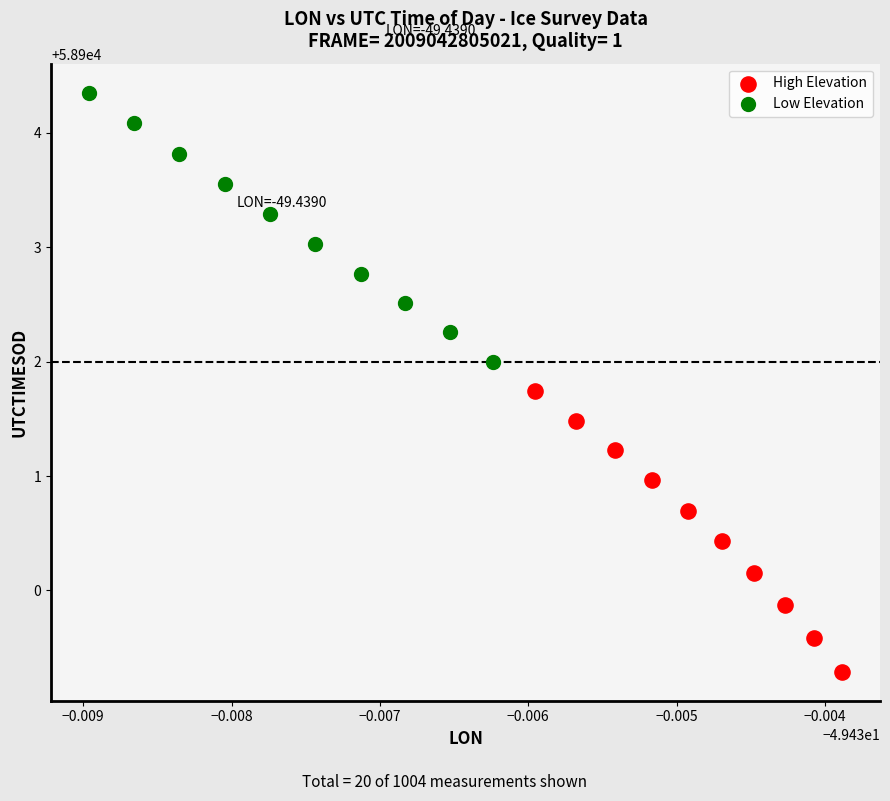

Which series has the widest spread of Y values?

High Elevation